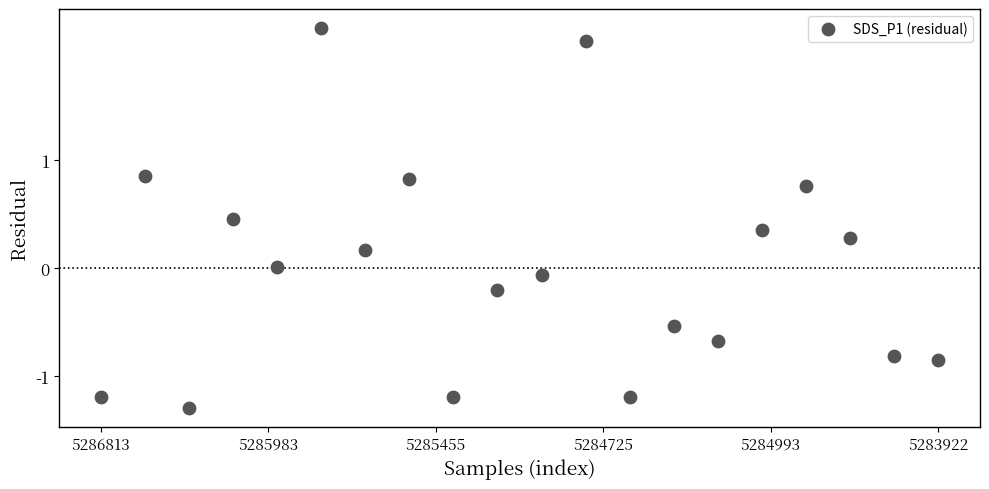

What is the range of Y values (max minus min)?

3.5